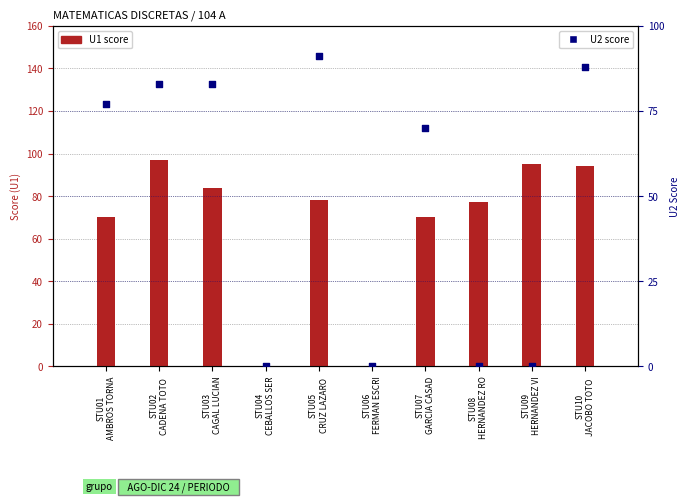

What is the total value across all series at STU02
CADENA TOTO ?

180